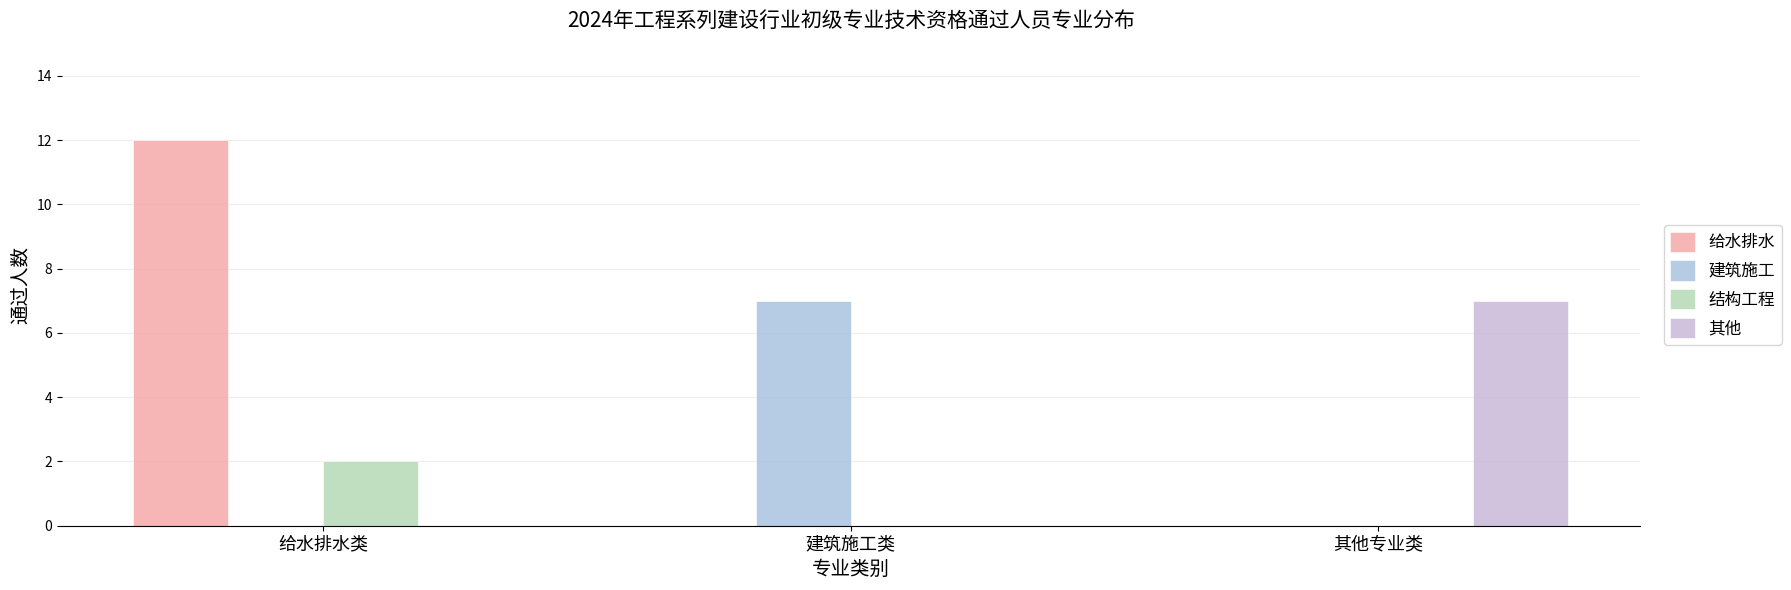

What is the label of the 2nd bar from the left?

建筑施工类